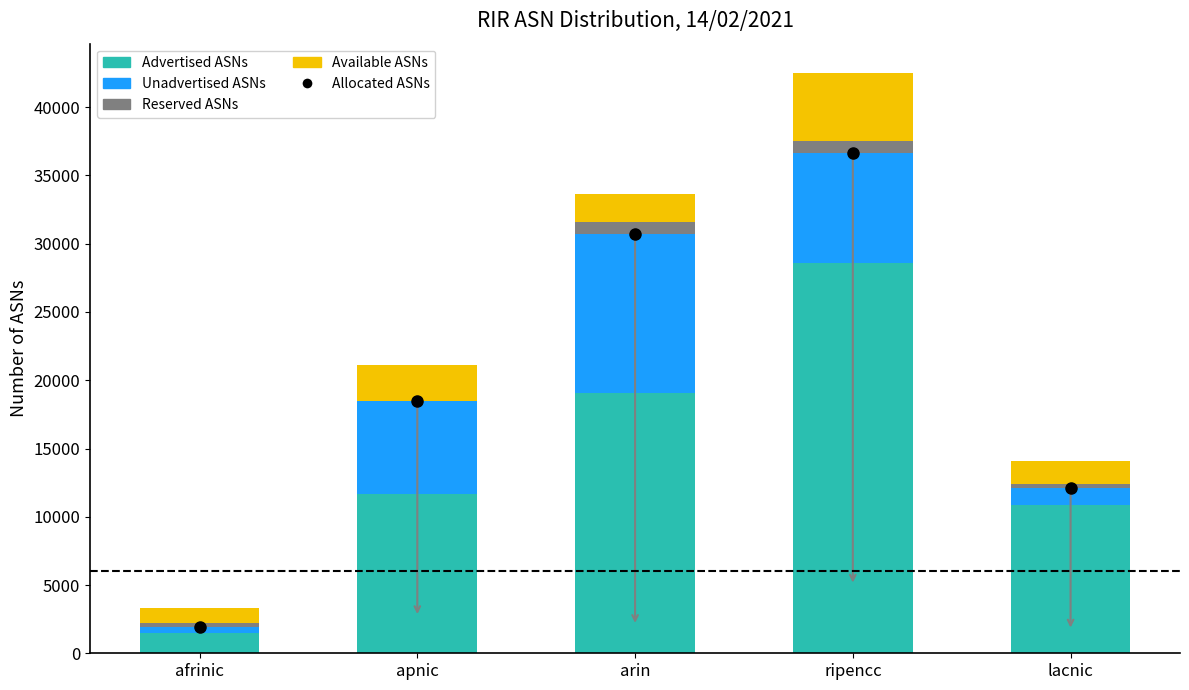

How many groups of bars are there?

5